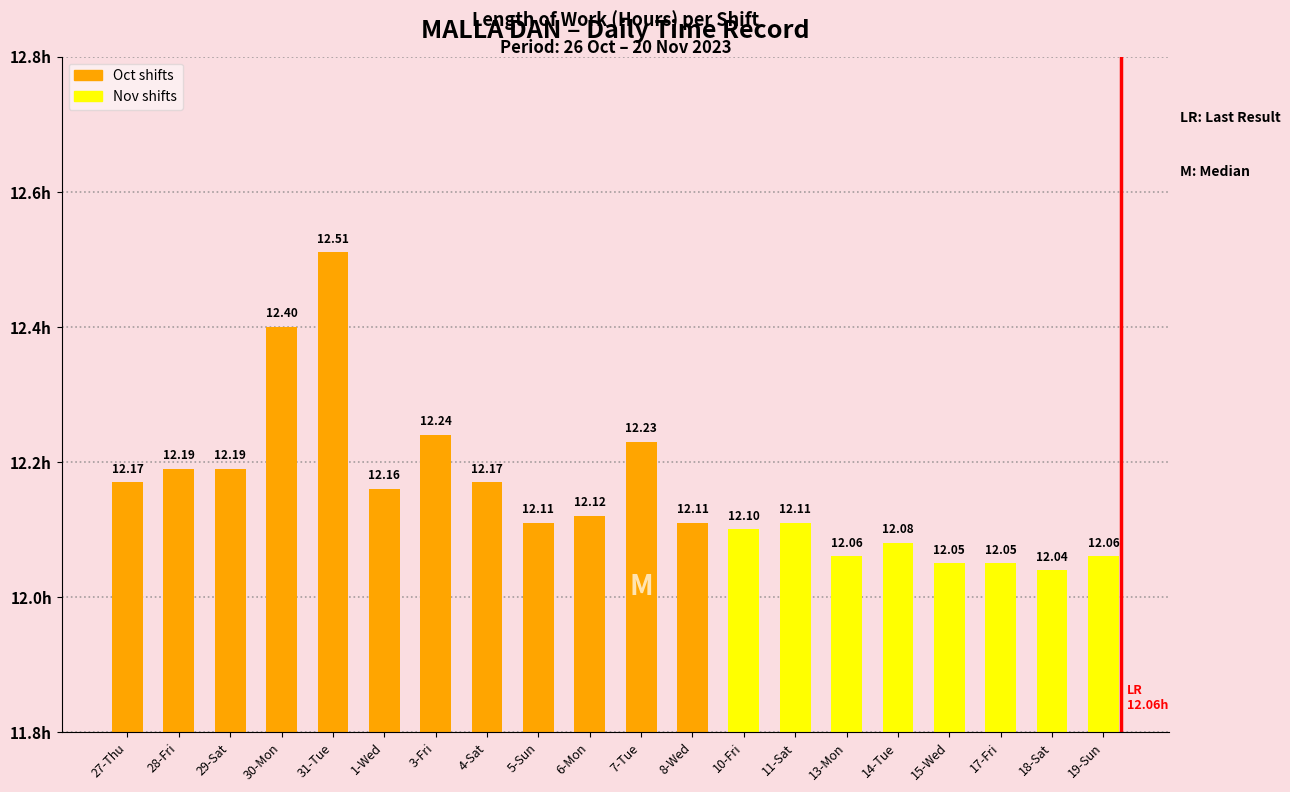

List the labels in order of value, smallest first.

18-Sat, 15-Wed, 17-Fri, 13-Mon, 19-Sun, 14-Tue, 10-Fri, 5-Sun, 8-Wed, 11-Sat, 6-Mon, 1-Wed, 27-Thu, 4-Sat, 28-Fri, 29-Sat, 7-Tue, 3-Fri, 30-Mon, 31-Tue